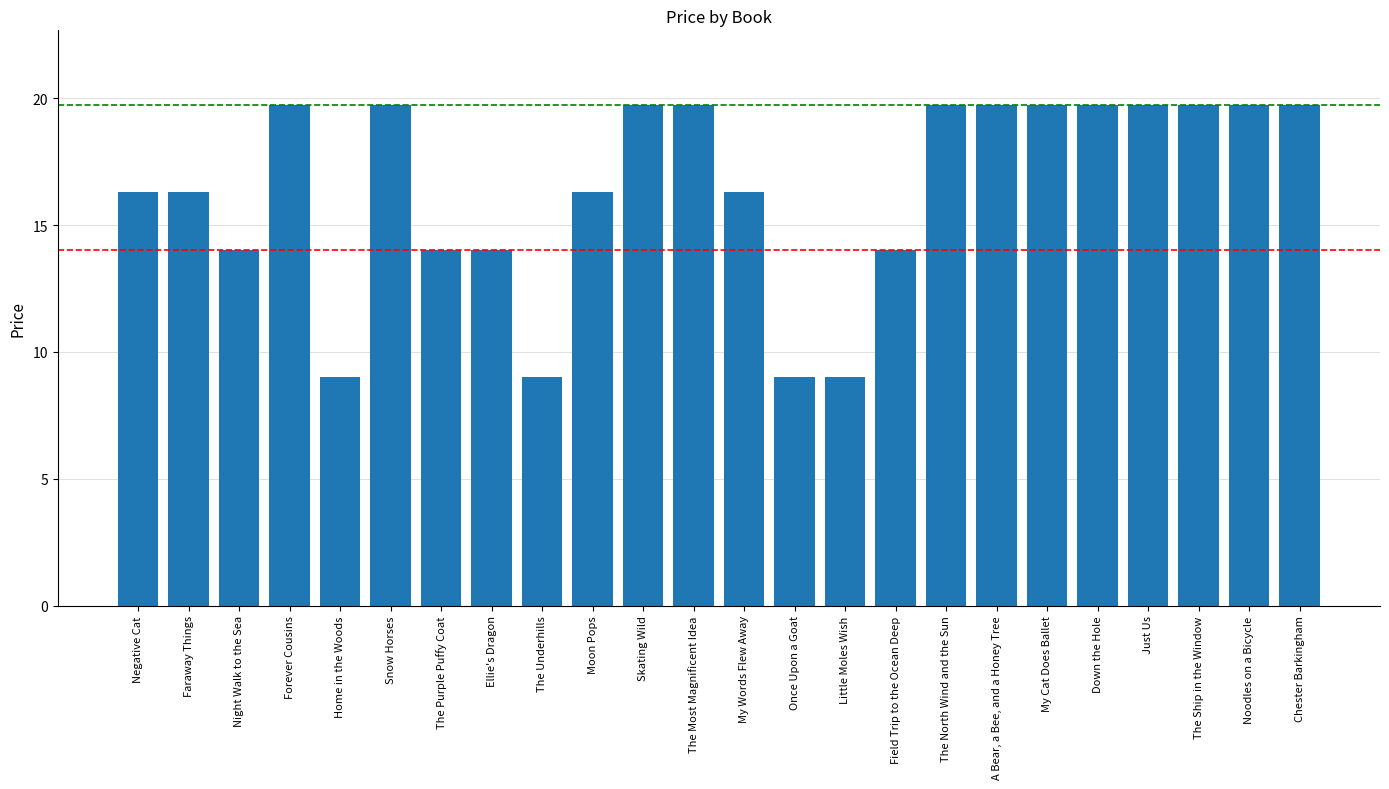

What is the sum of the values at The Most Magnificent Idea and Chester Barkingham?

39.4